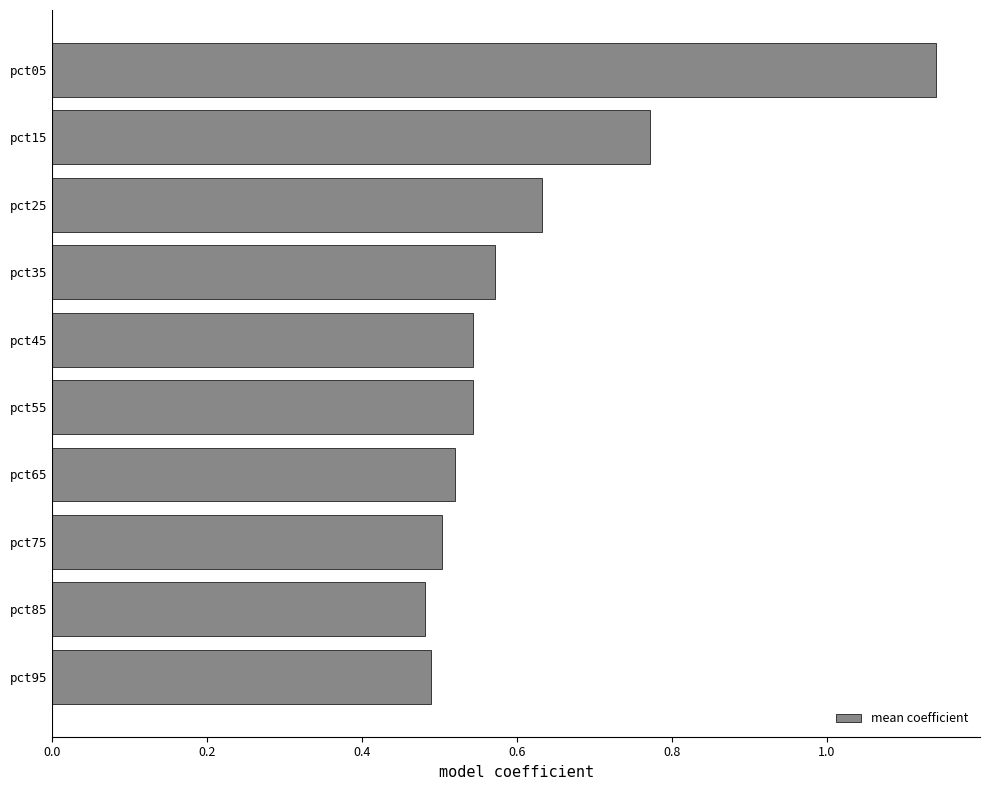

Count the values in the range 0 to 1.

9